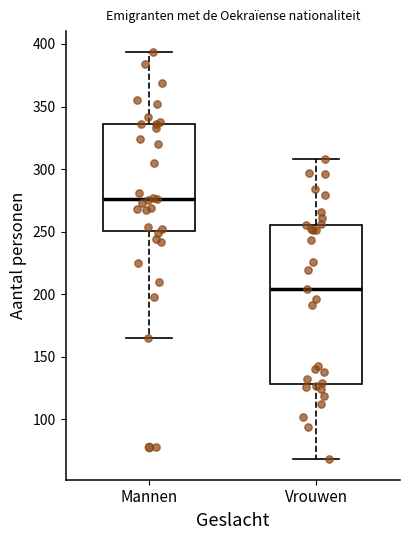

Which box has the highest median line?

Mannen